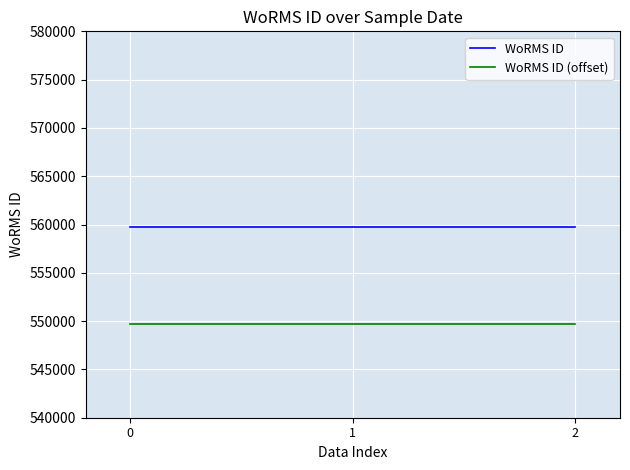

What is the minimum value for WoRMS ID?

559740